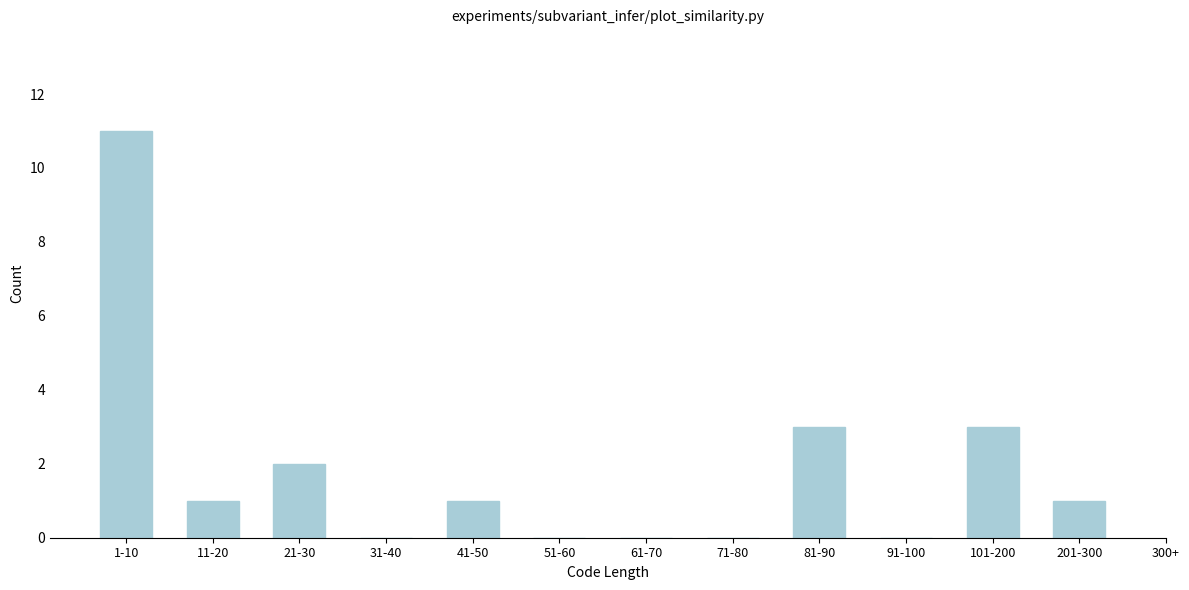

Reading right to left, list all the values displayed in this chart.

201-300=1	101-200=3	91-100=0	81-90=3	71-80=0	61-70=0	51-60=0	41-50=1	31-40=0	21-30=2	11-20=1	1-10=11